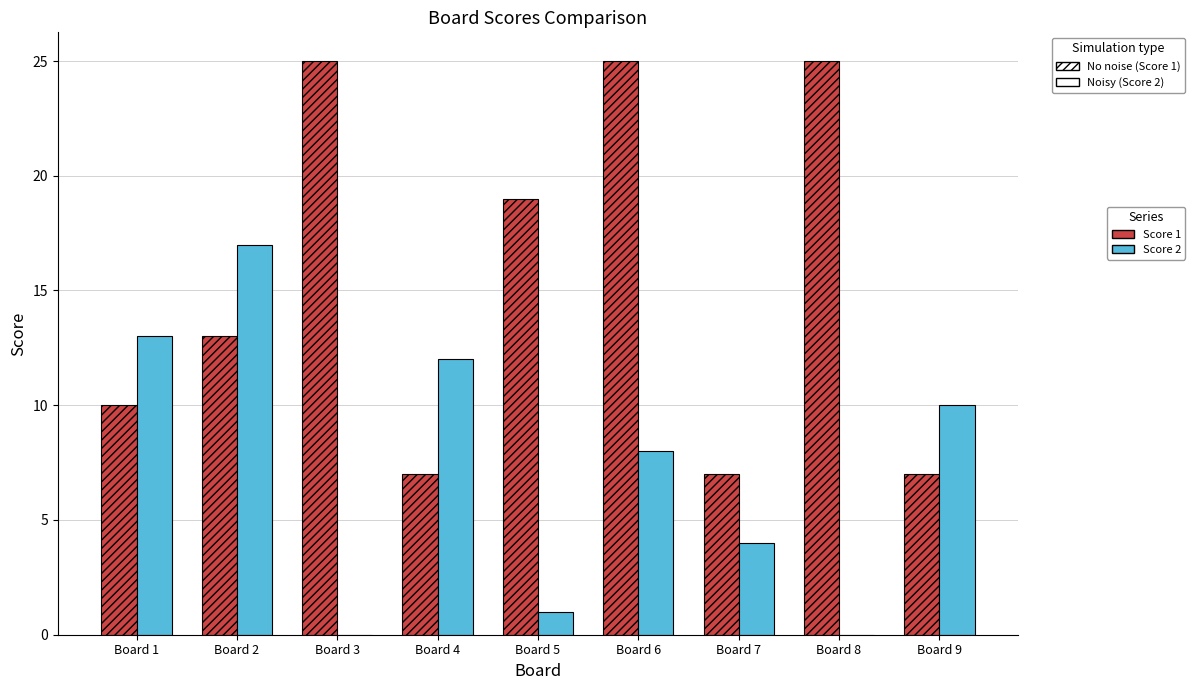

What is the average value of the Score 2 series?

7